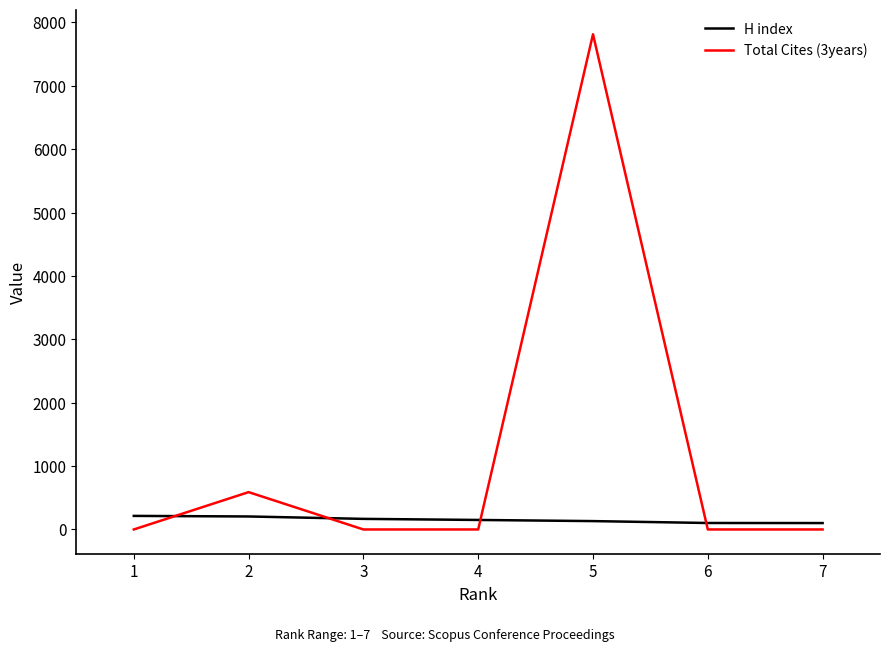

What is the maximum value shown in the chart?

7813